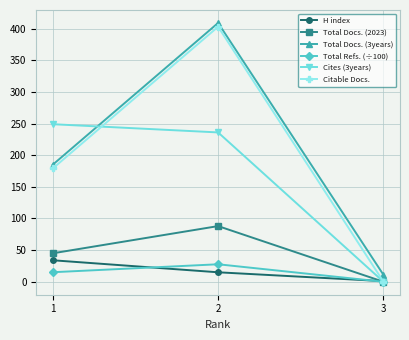

At which label does Citable Docs. reach its minimum?

3